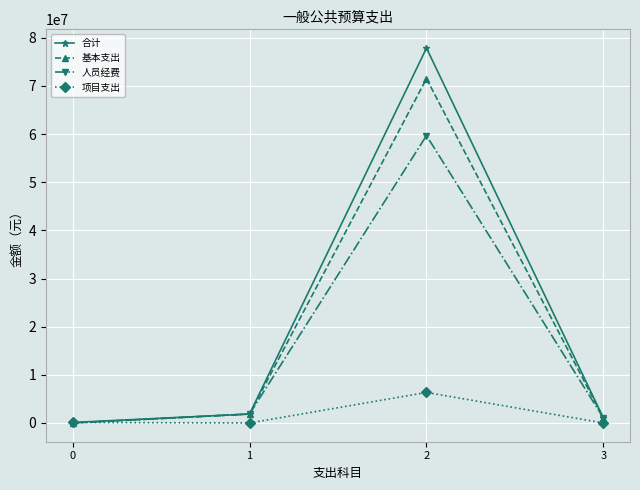

Which series has the largest total across all categories?

合计